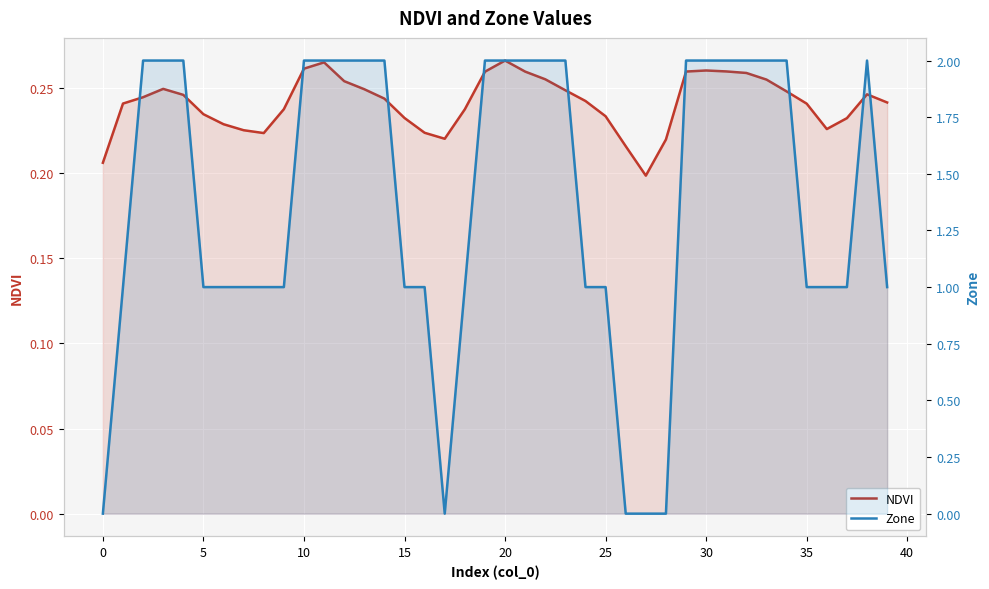

Is it true that Zone equals 0.2 at 16?

False